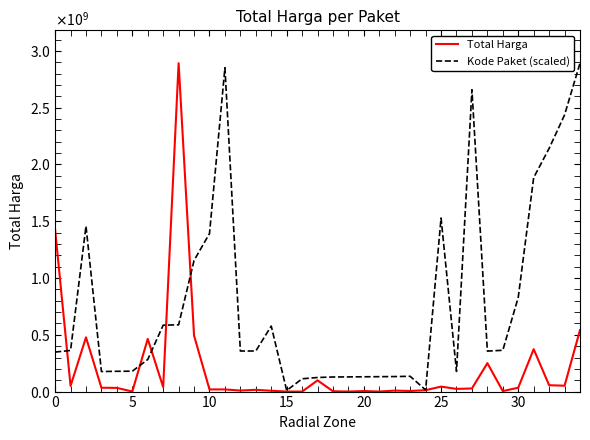

Which label corresponds to the largest value in the chart?

8